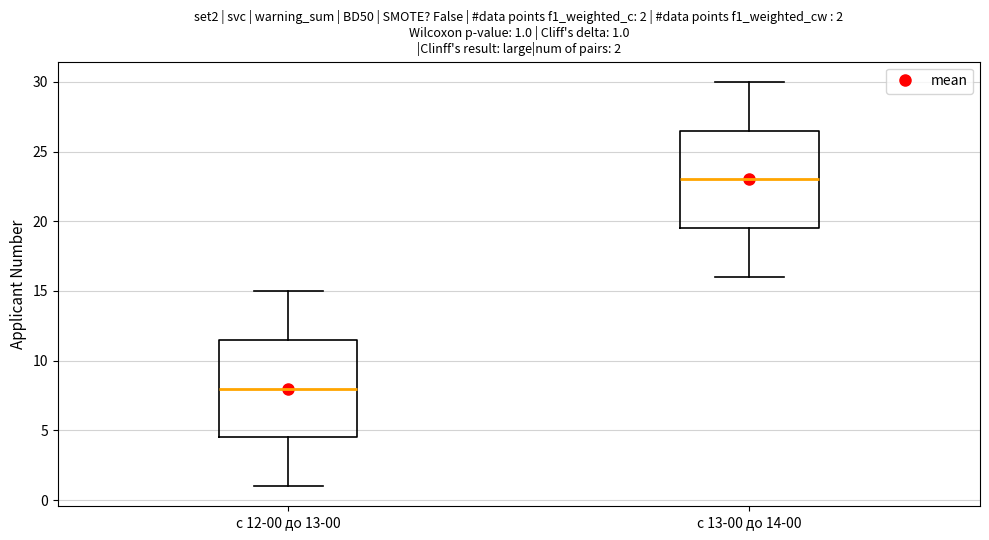

Which box has the lowest median line?

с 12-00 до 13-00